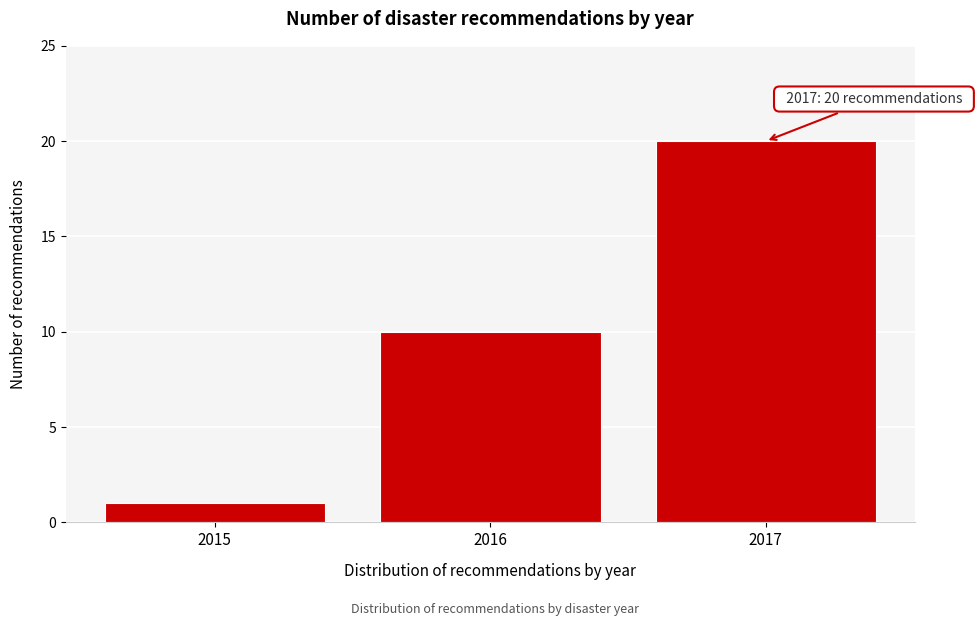

Reading left to right, what are all the values shown in this chart?

1	10	20